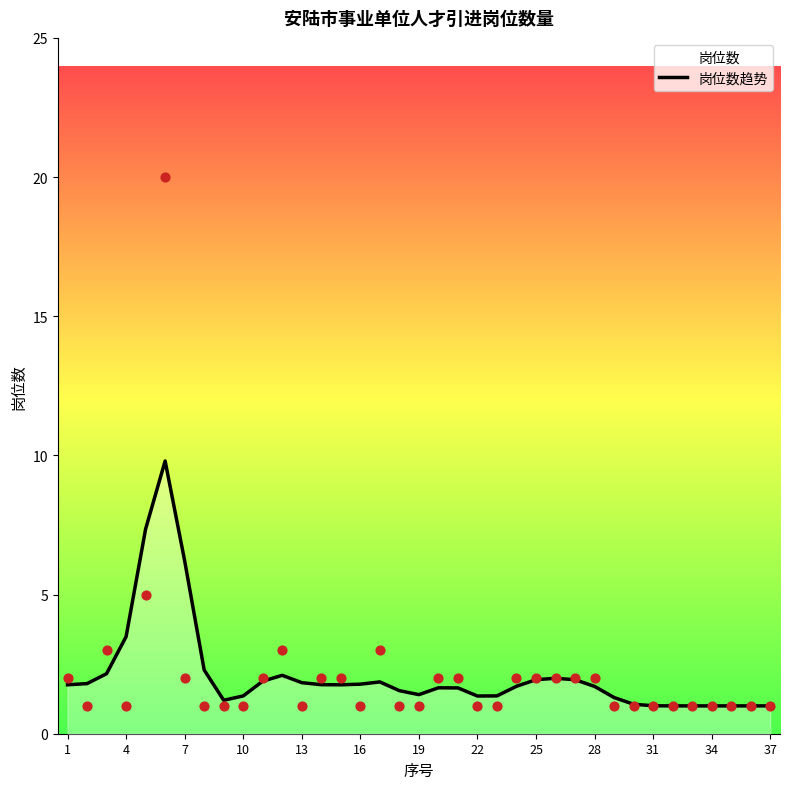

Is it true that 岗位数趋势 equals 1.0 at 34?

True